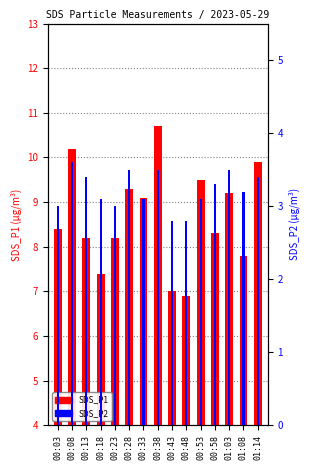

List the series in order of their overall mean, lowest first.

SDS_P2, SDS_P1